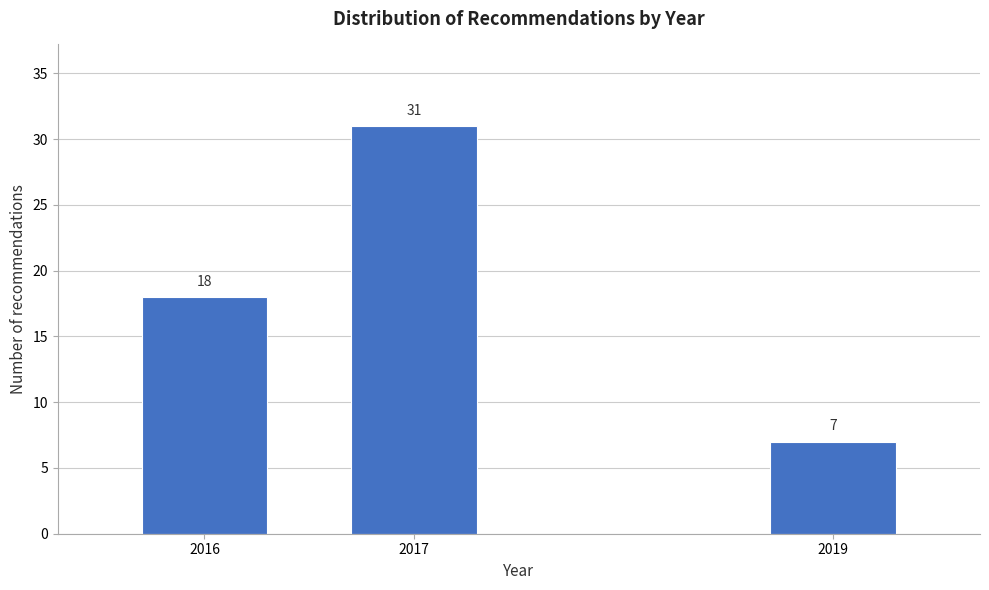

Reading right to left, transcribe all the data shown in this chart.

7	31	18